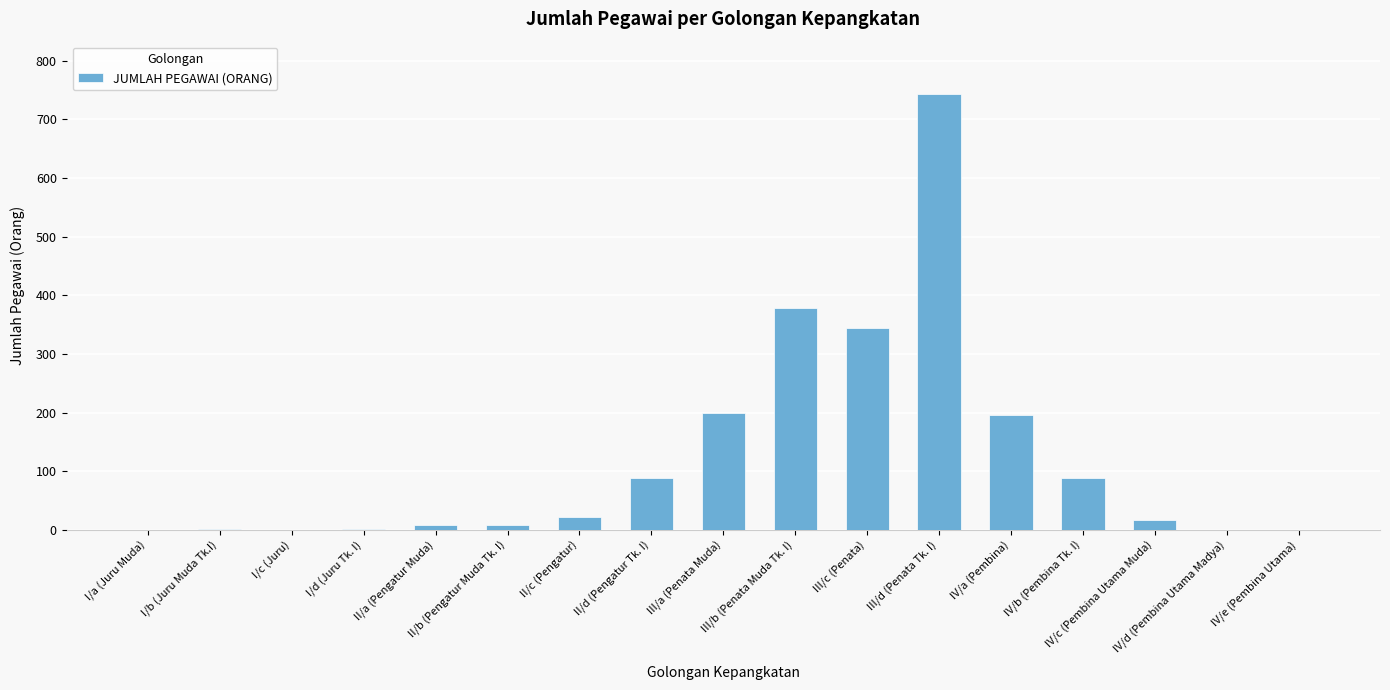

Which category has the highest value across all series?

III/d (Penata Tk. I)